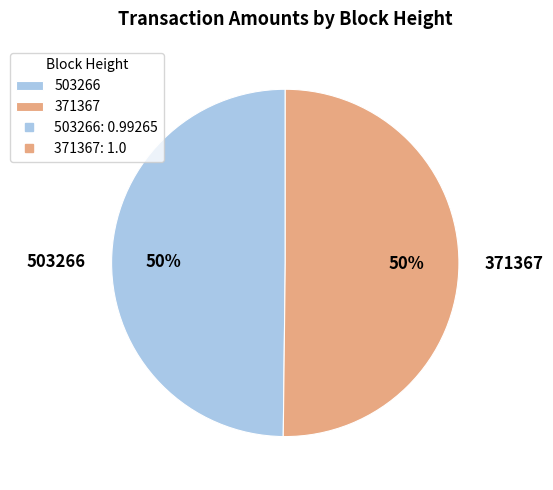

Combined, do 371367 and 503266 account for over 50%?

Yes